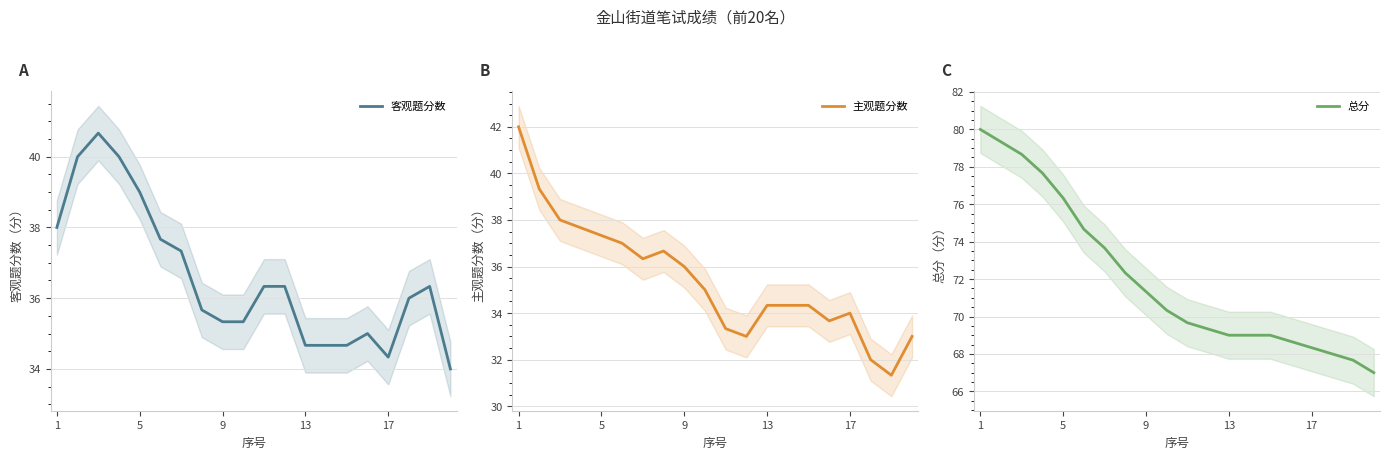

What is the minimum value for 客观题分数?

34.0